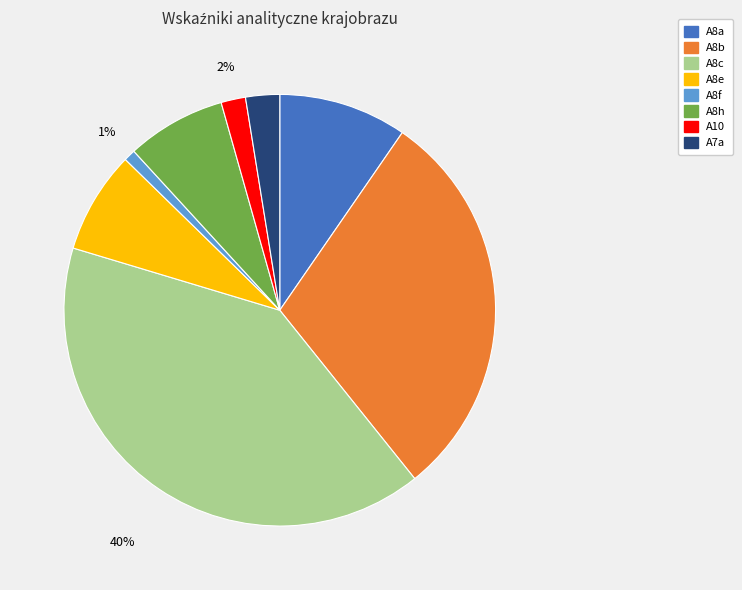

What is the smallest slice in the pie chart?

A8f